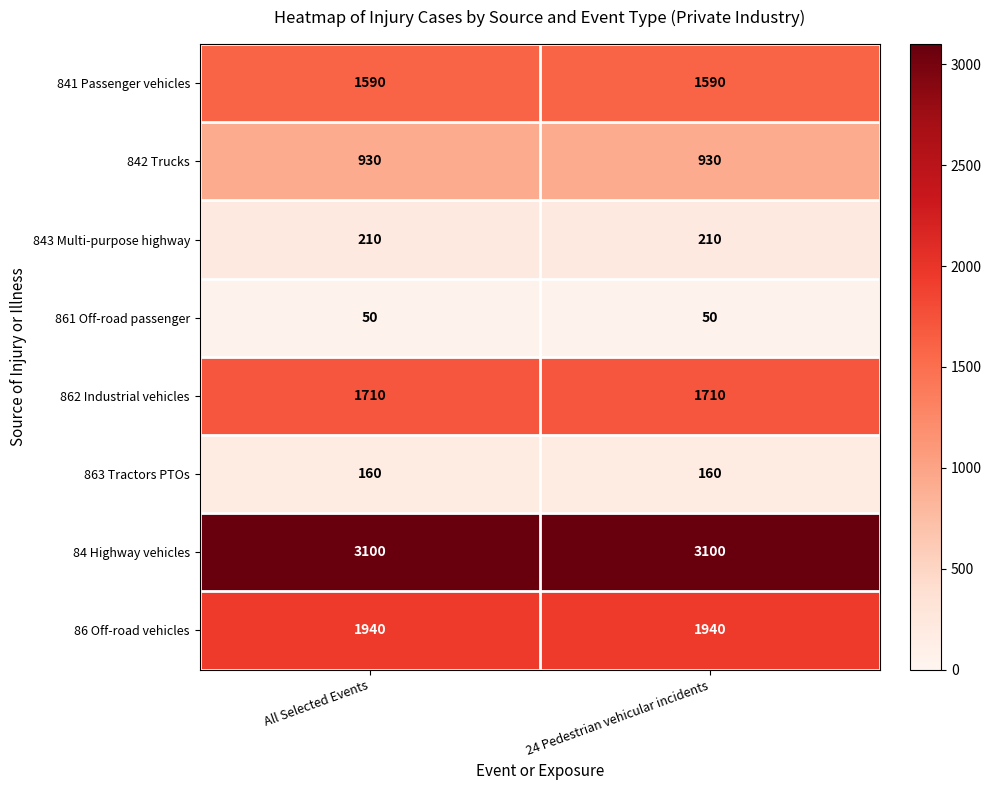

What is the difference between the highest and lowest values at 24 Pedestrian vehicular incidents?

3050